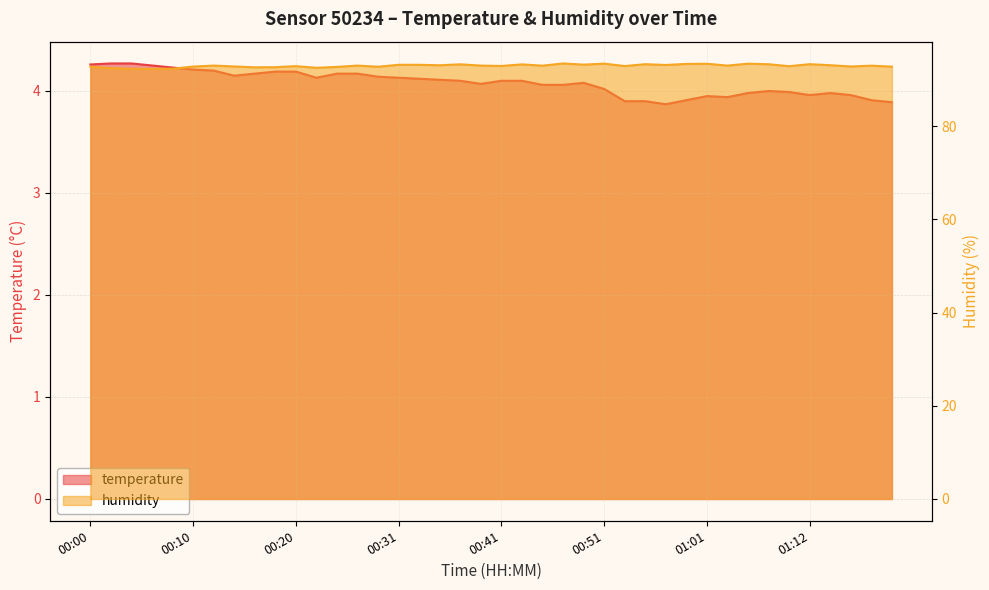

Which series has the largest total across all categories?

humidity